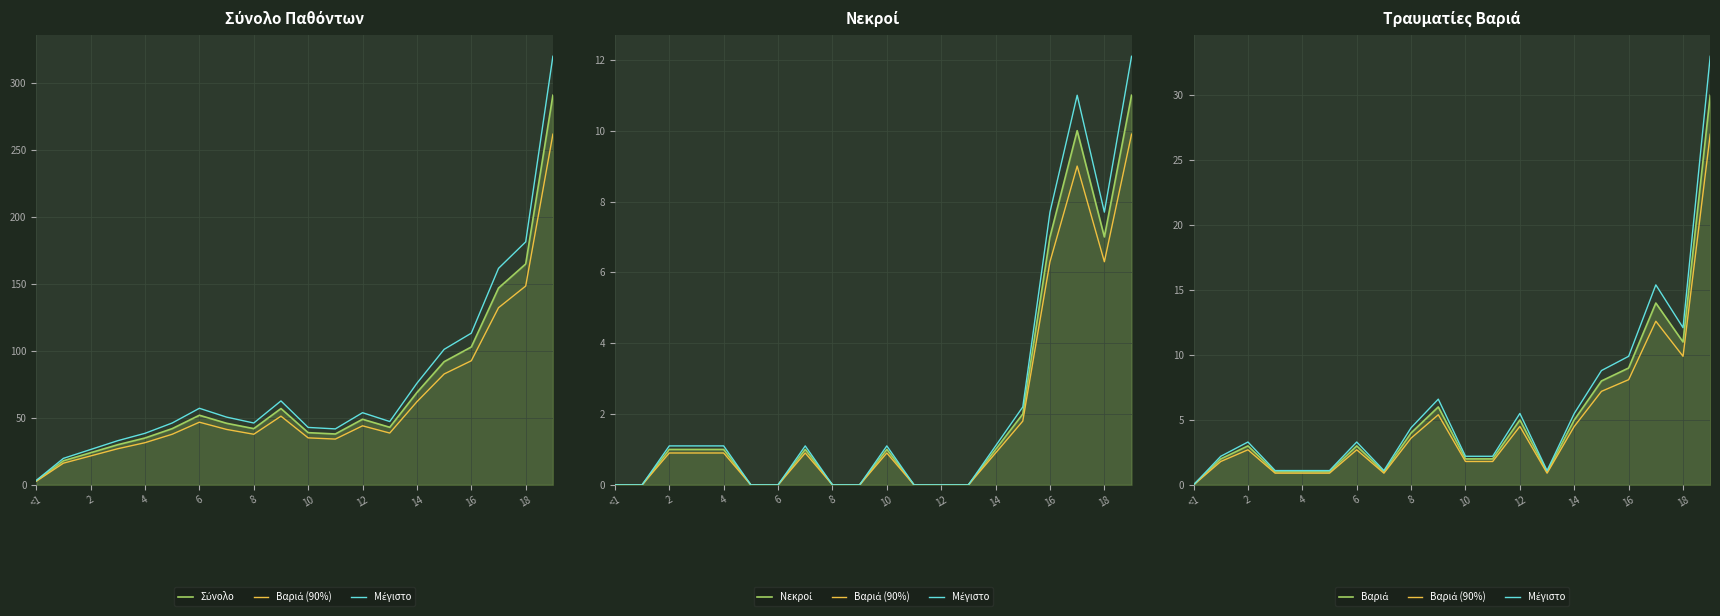

Which has a higher value, 10 or <1?

10